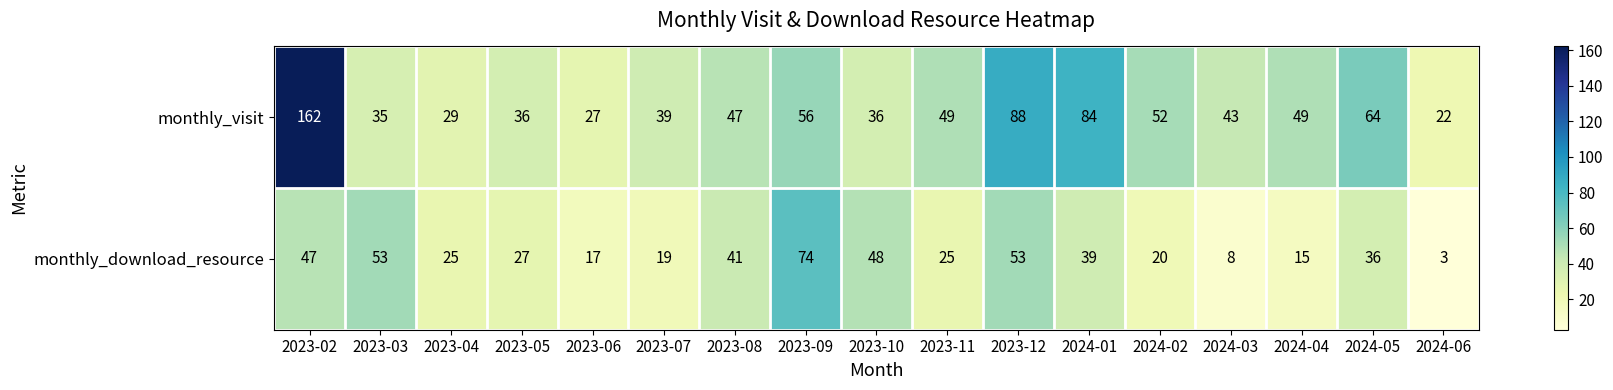

What is the minimum value for monthly_visit?

22